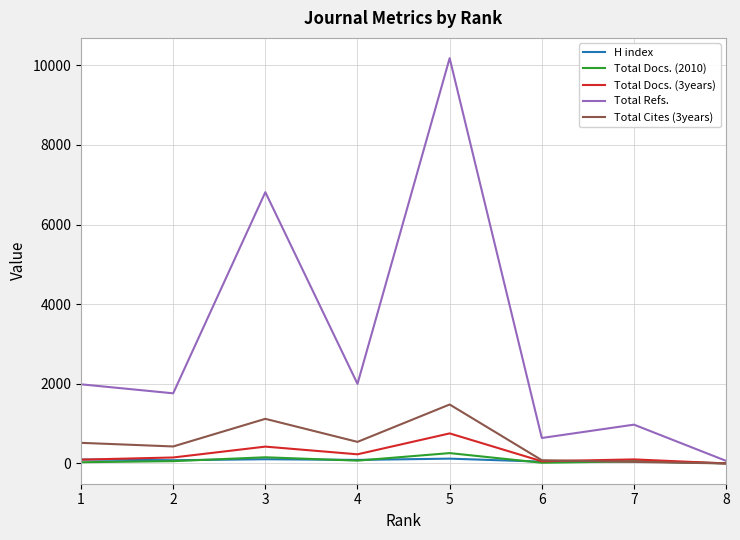

What is the difference between the maximum and minimum values in the Total Refs. series?

10116